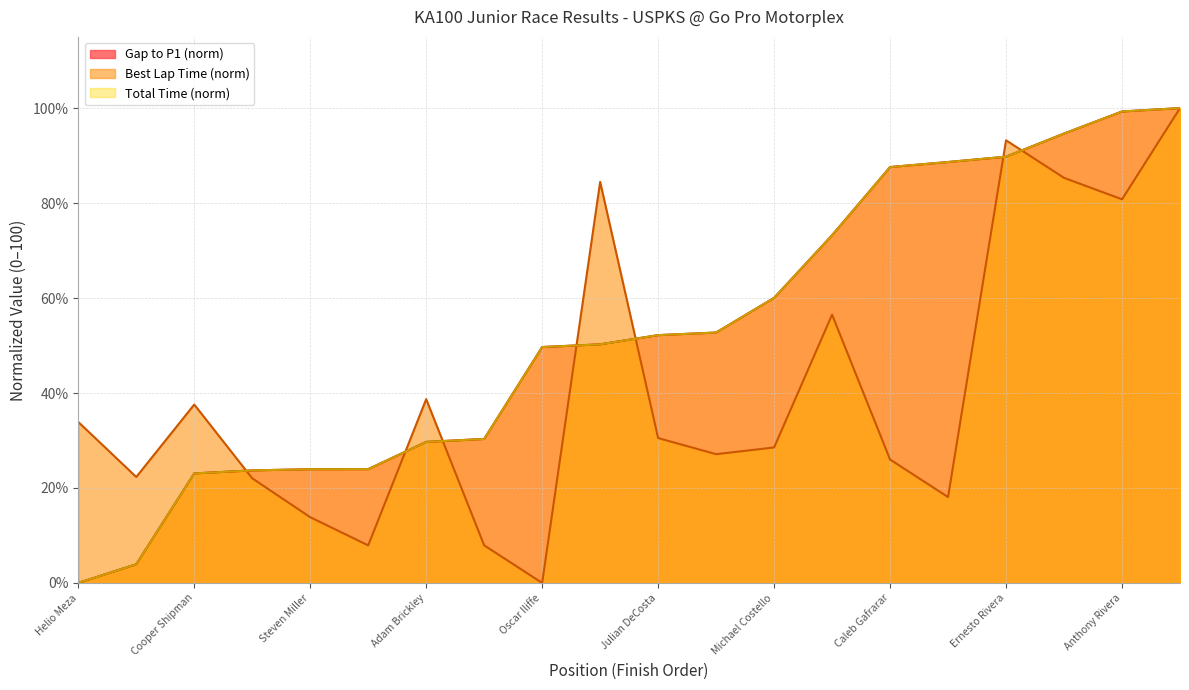

Does the chart have visible grid lines?

Yes